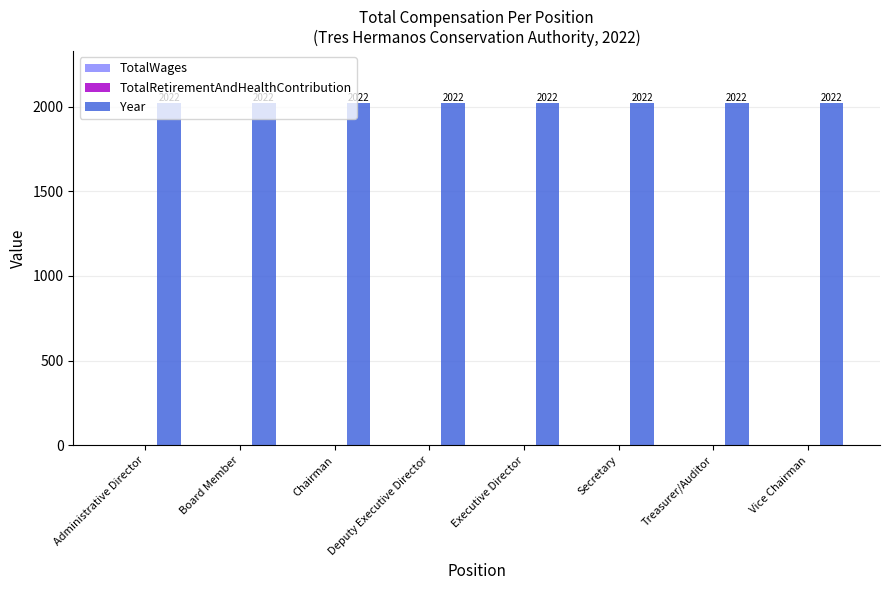

Reading left to right, extract all data points from this chart.

TotalWages: 0	0	0	0	0	0	0	0
TotalRetirementAndHealthContribution: 0	0	0	0	0	0	0	0
Year: 2022	2022	2022	2022	2022	2022	2022	2022